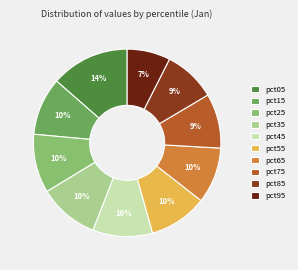

Which slice is the smallest?

pct95